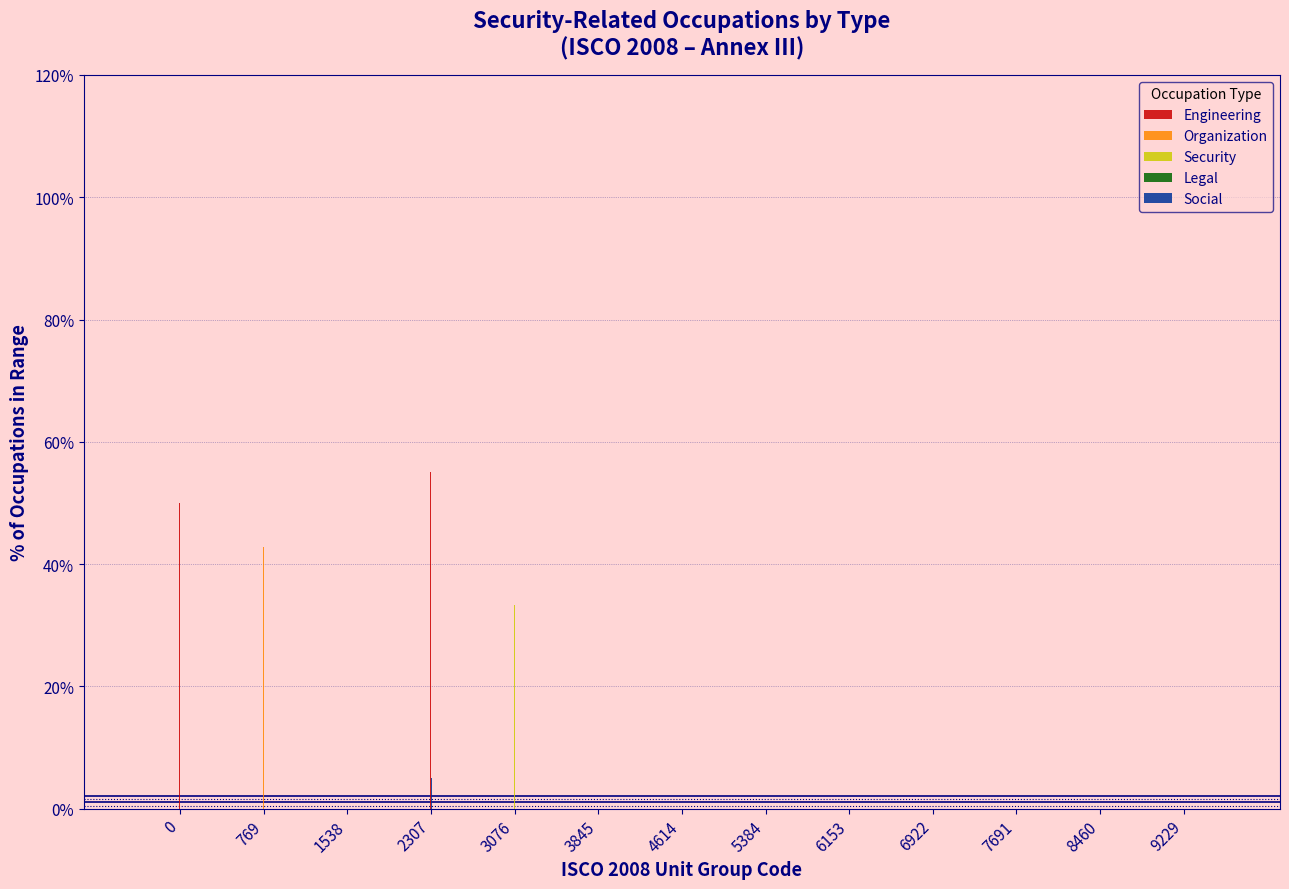

What is the total value across all series at 2307?

65.0